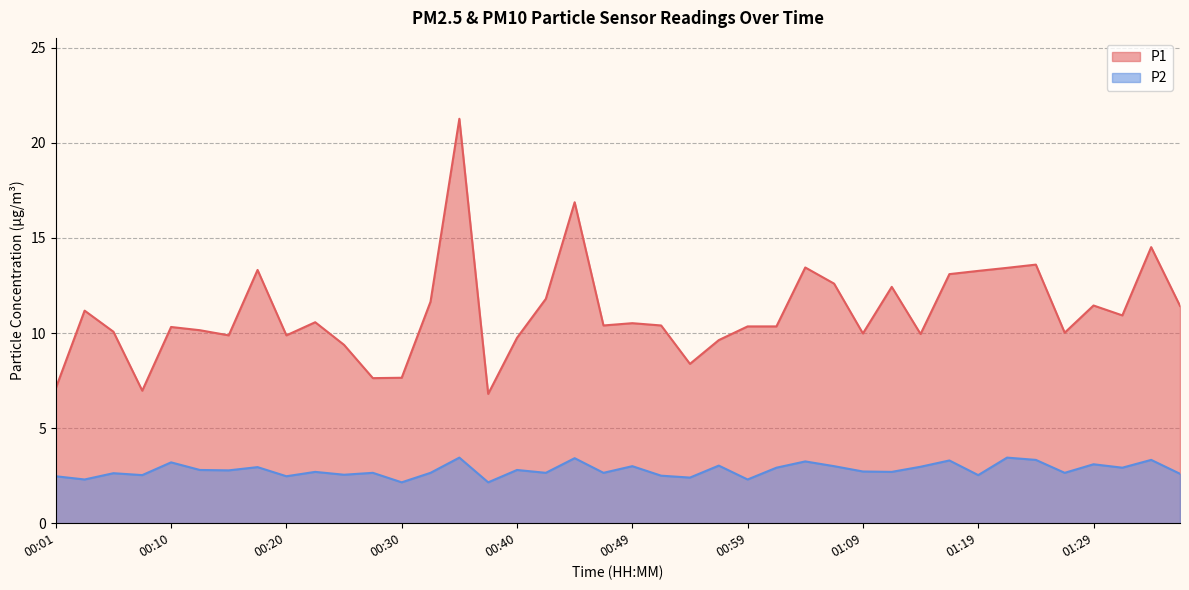

Does the chart display data point markers on the line(s)?

No